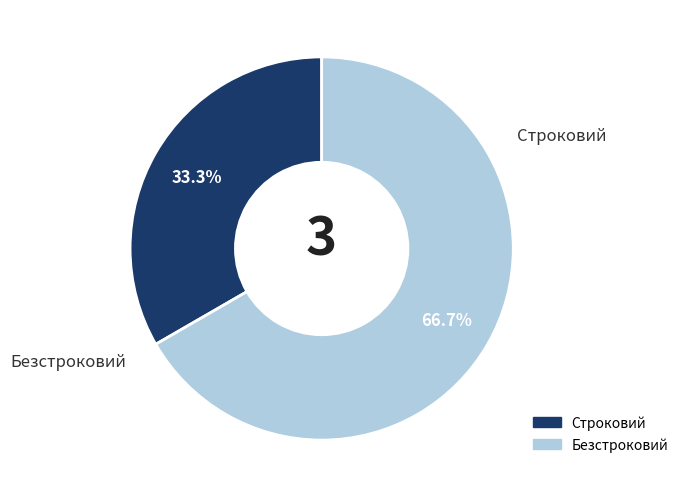

What percentage do Безстроковий and Строковий together represent?

100.0%